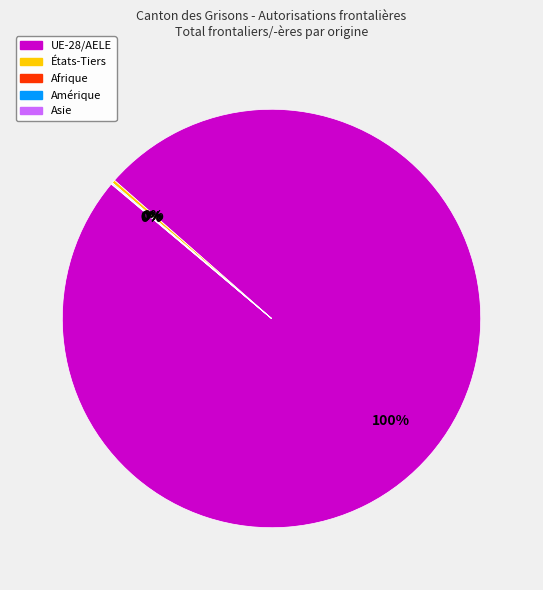

What is the majority slice?

UE-28/AELE